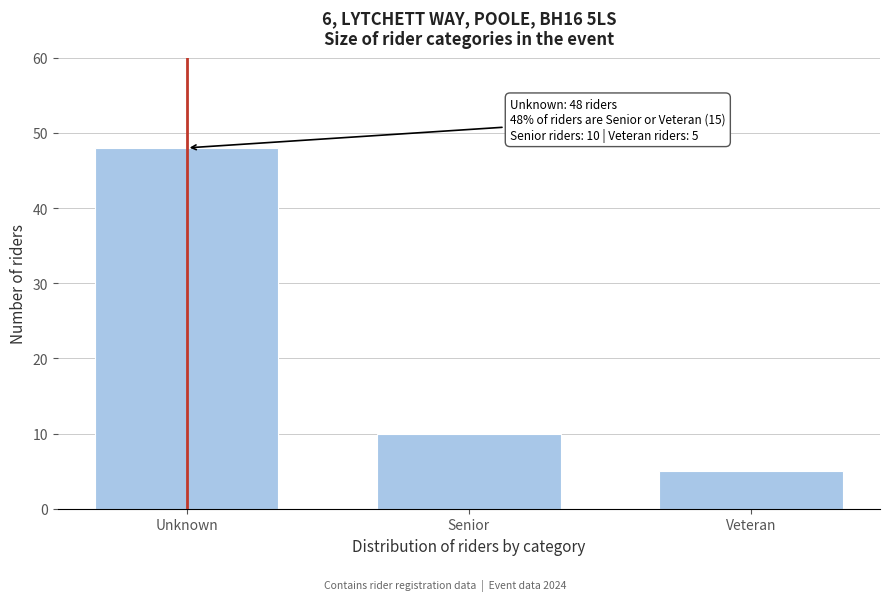

Reading right to left, list all the values displayed in this chart.

5	10	48